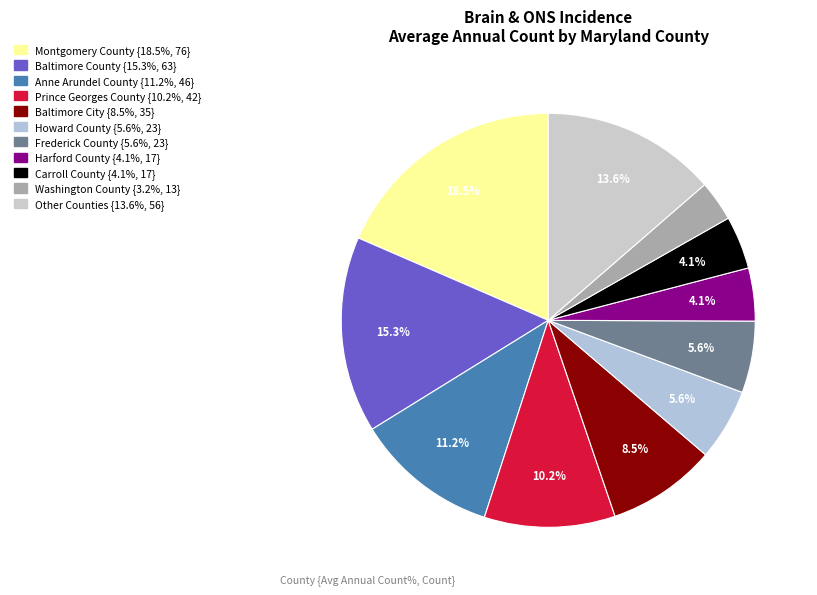

How many segments does this pie chart have?

11